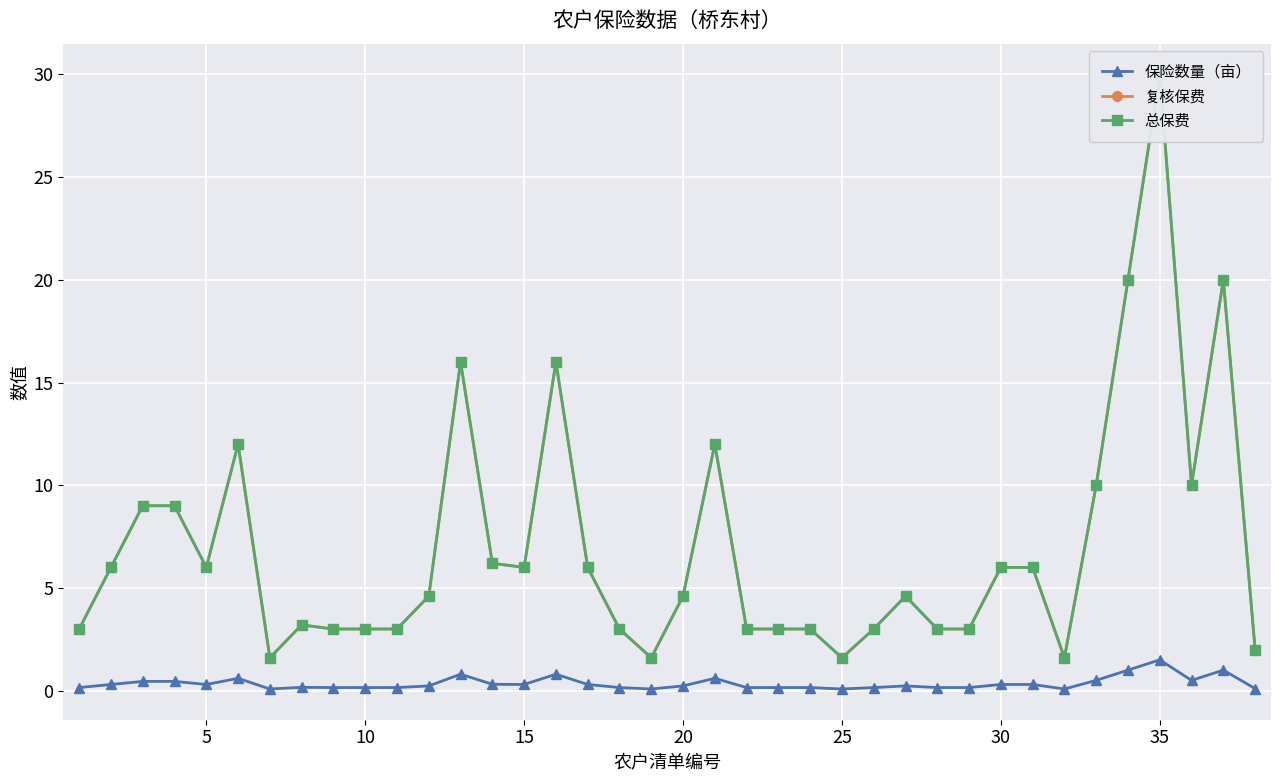

What is the value of the 复核保费 point at the 3rd from the left?

9.0